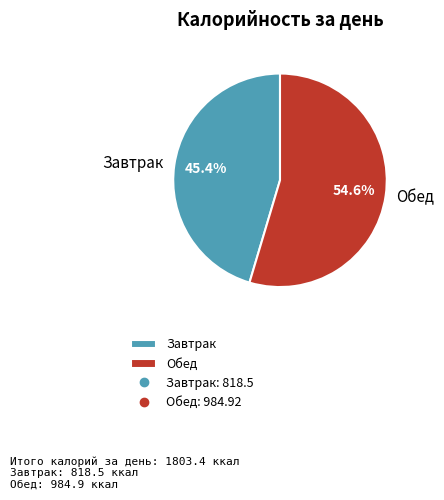

Count the number of slices in the pie.

2